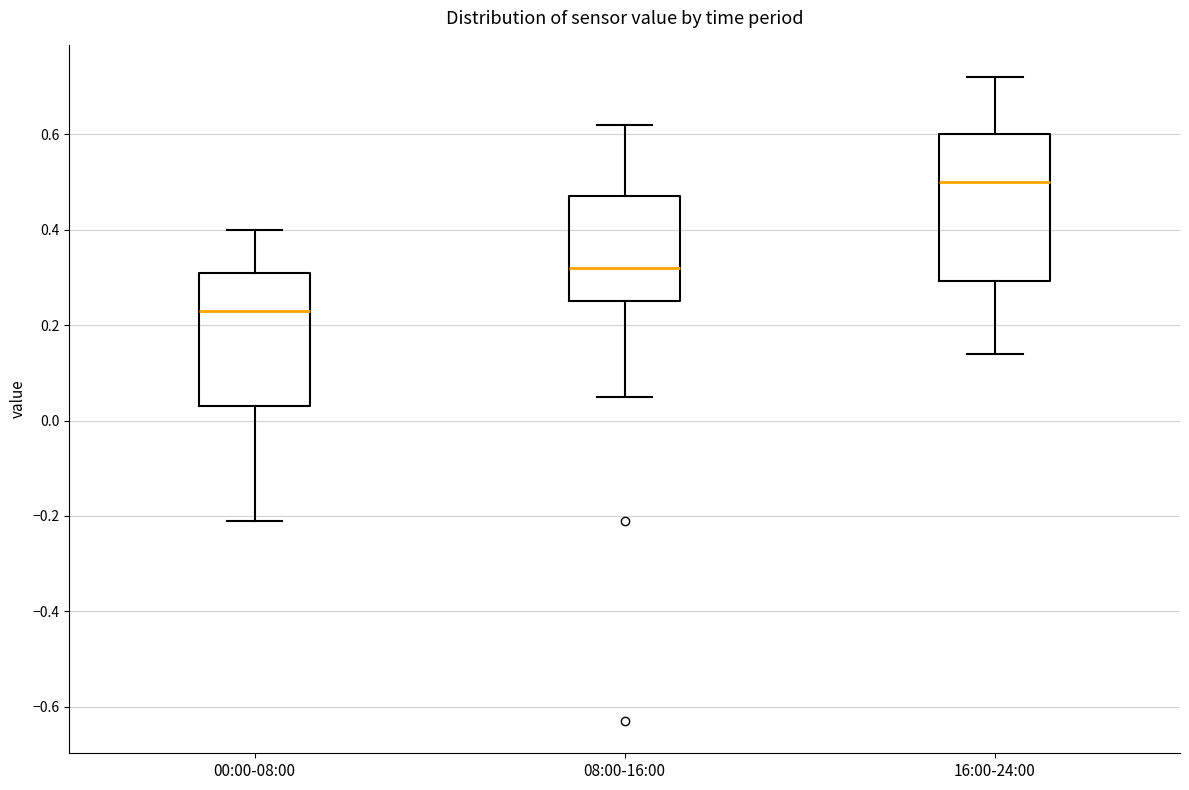

Where does the lower whisker of the box for 16:00-24:00 end on the y-axis? The values are not printed on the chart, so give them approximately, as read against the axis.

0.14